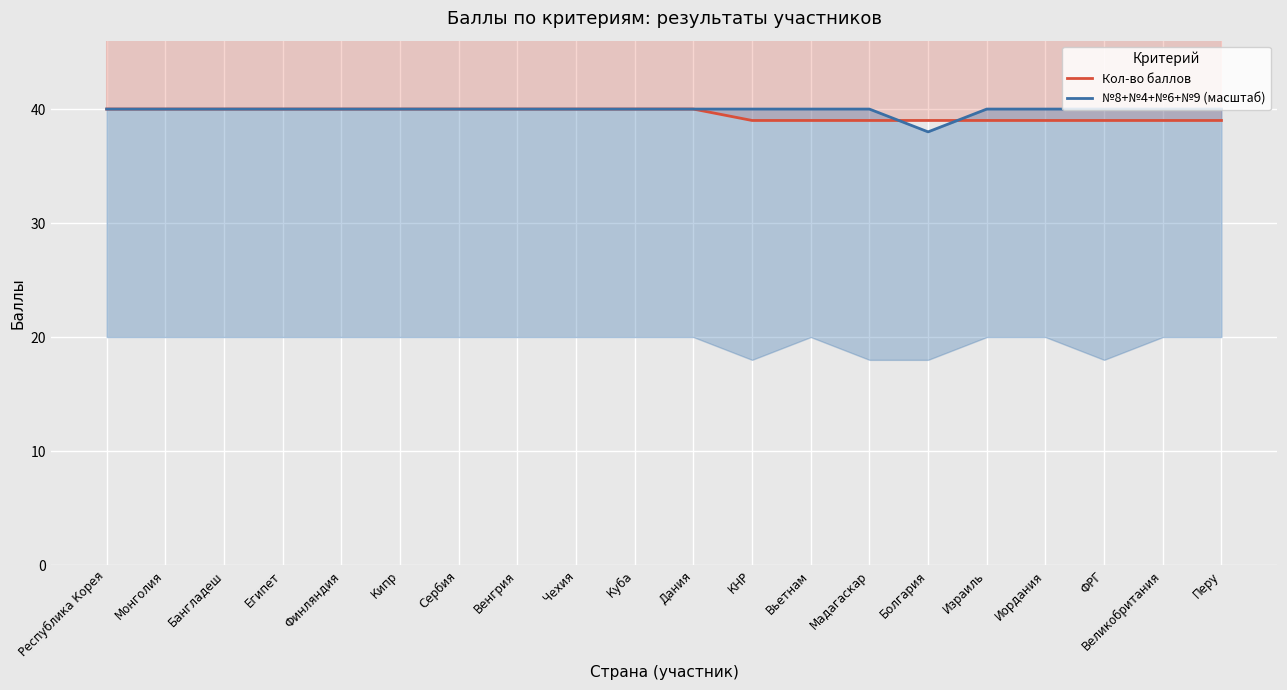

What is the lowest value of the Кол-во баллов series?

39